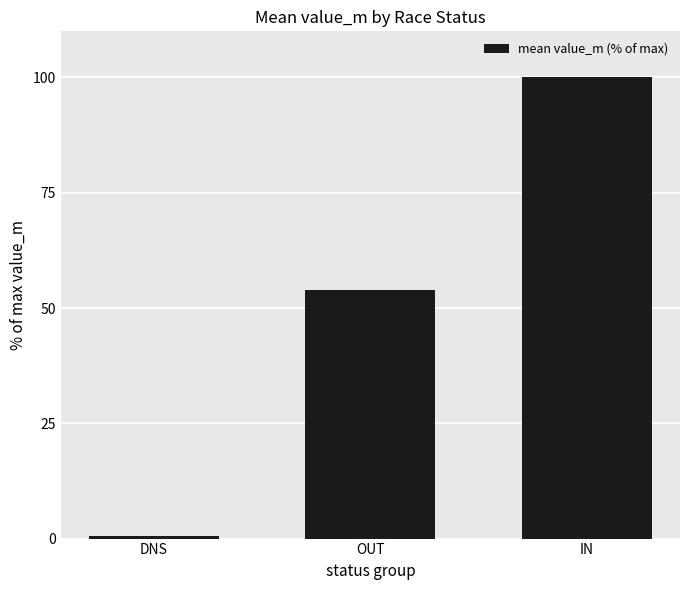

What is the sum of all values?

154.4